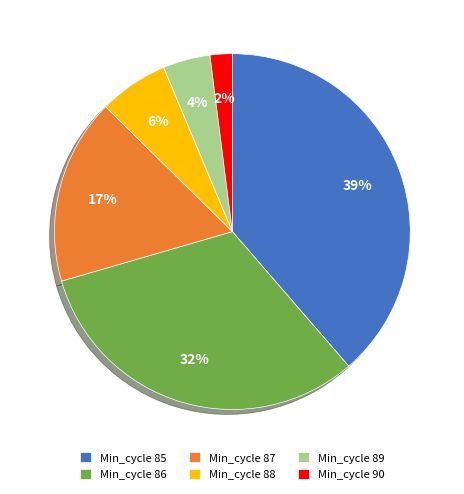

How many slices are in this pie chart?

6